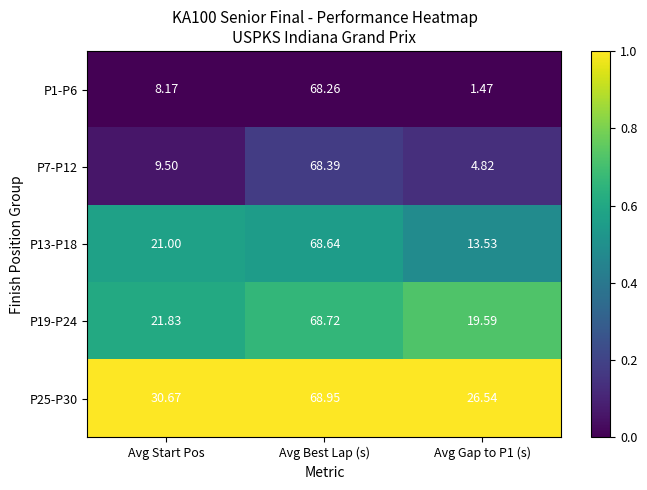

Is the value of P13-P18 at Avg Best Lap (s) greater than the value of P25-P30 at Avg Start Pos?

Yes